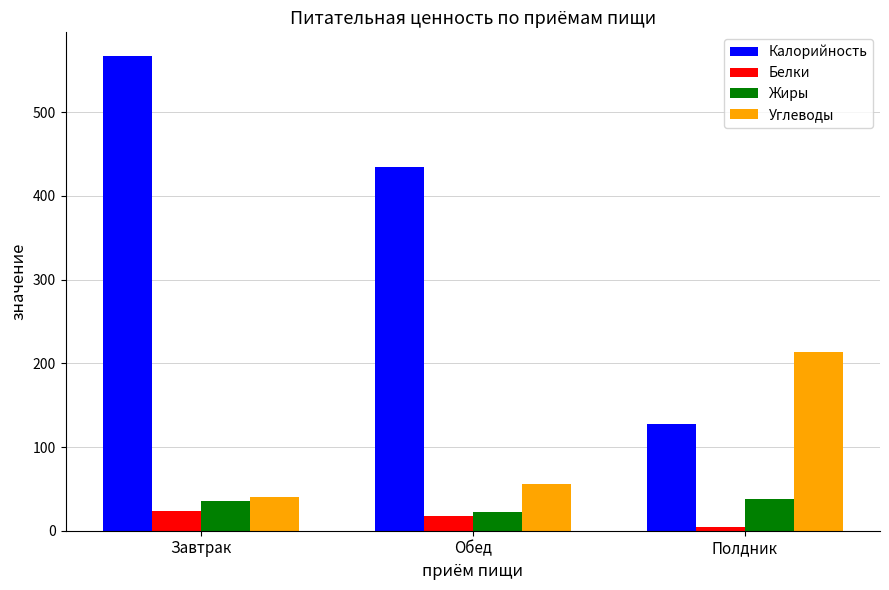

The value of Углеводы at Завтрак is 40. True or false?

True